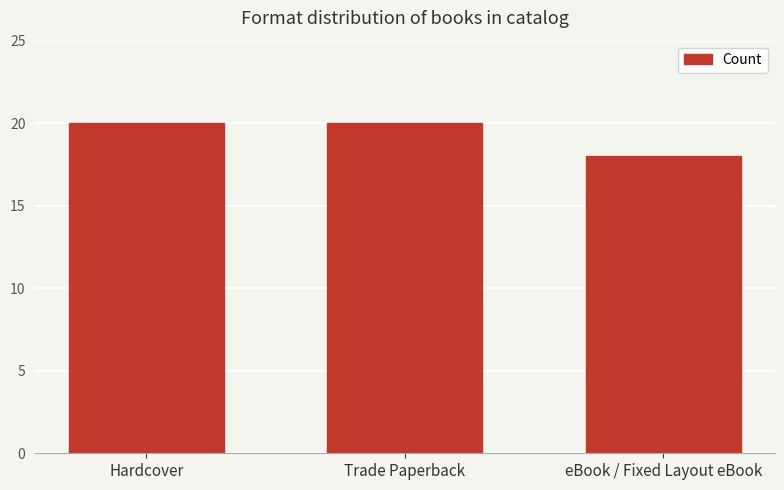

What is the approximate value at Hardcover?

20